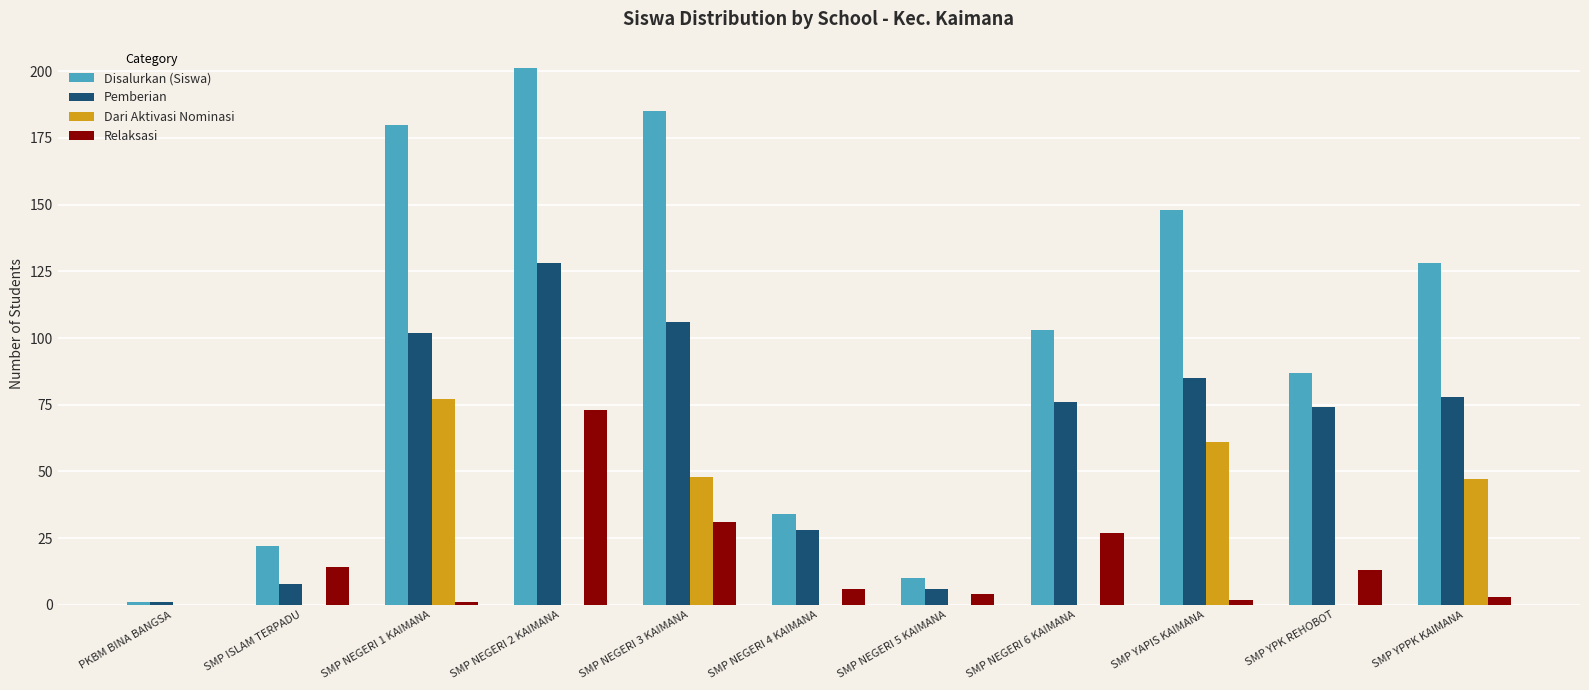

The Disalurkan (Siswa) series shows 146 at SMP NEGERI 6 KAIMANA. True or false?

False